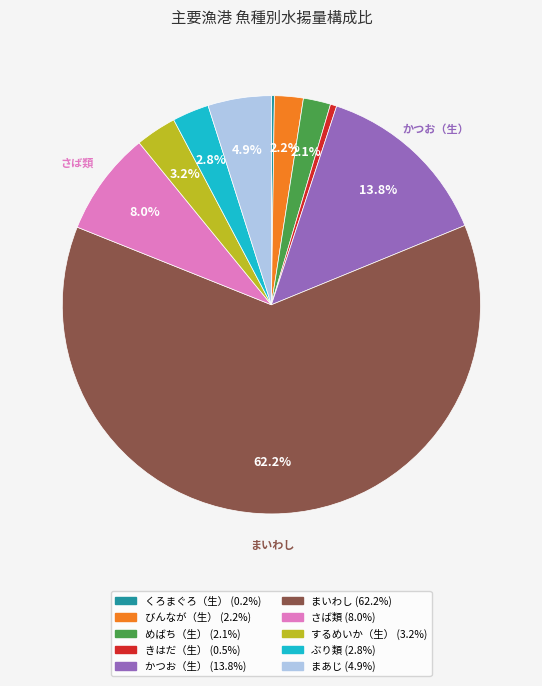

What is the largest slice in the pie chart?

まいわし